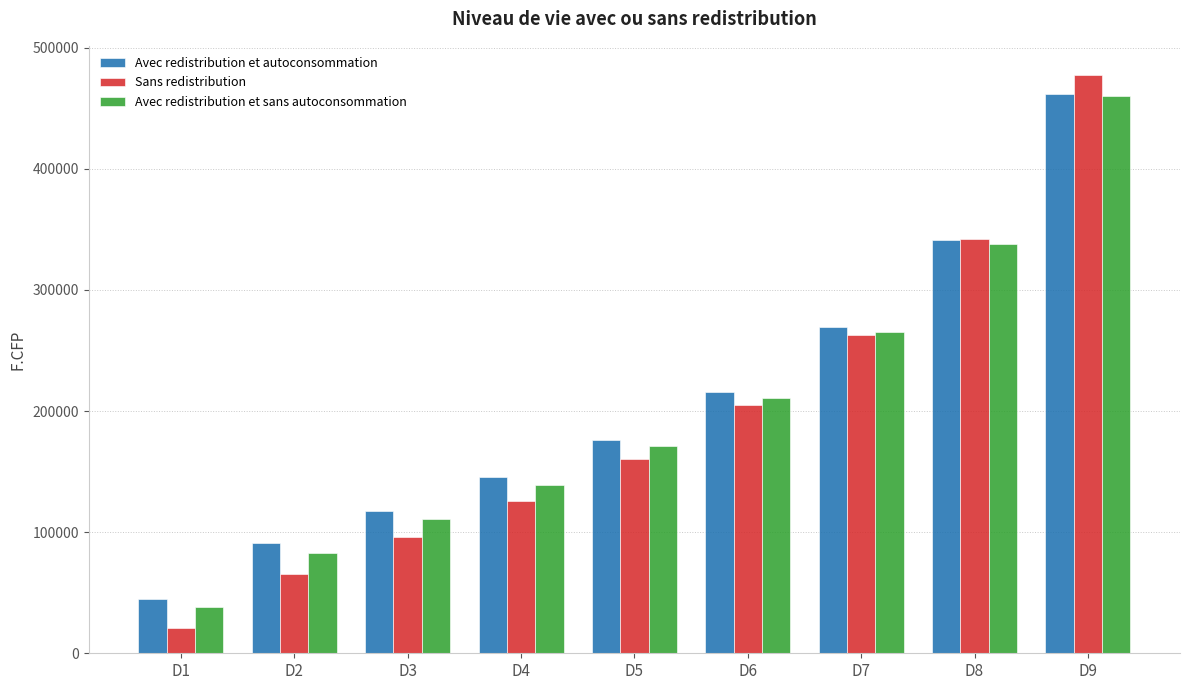

Rank the categories by Avec redistribution et sans autoconsommation value from highest to lowest.

D9, D8, D7, D6, D5, D4, D3, D2, D1